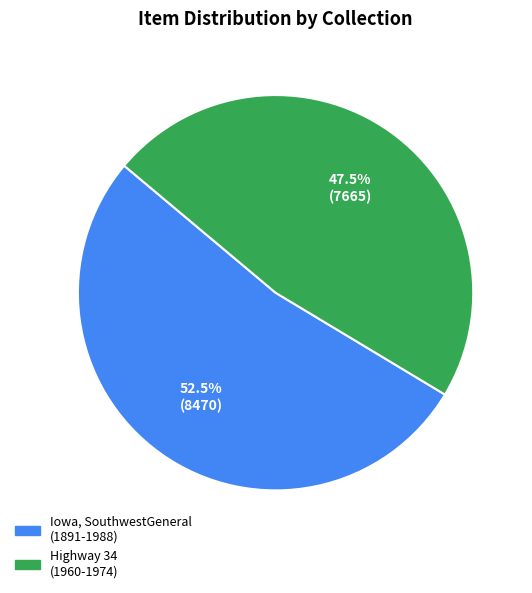

Is it true that Highway 34 (1960-1974) is 62% of the pie?

False